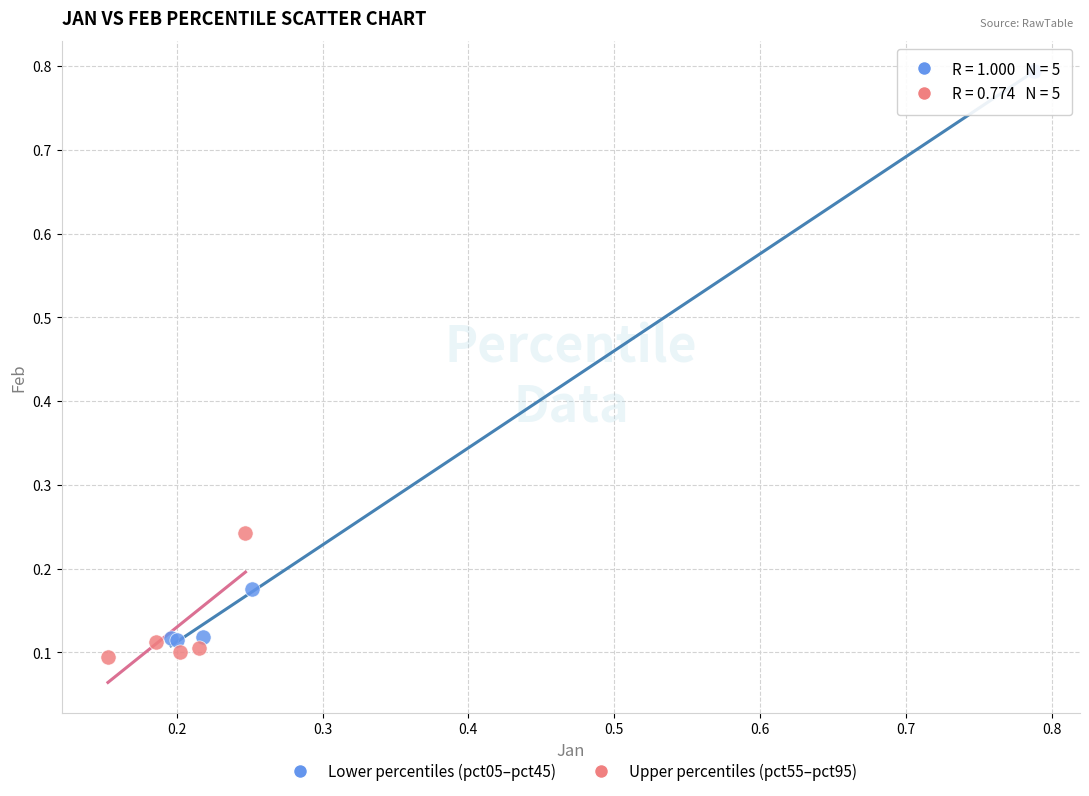

Which series has the widest spread of Y values?

Lower percentiles (pct05–pct45)